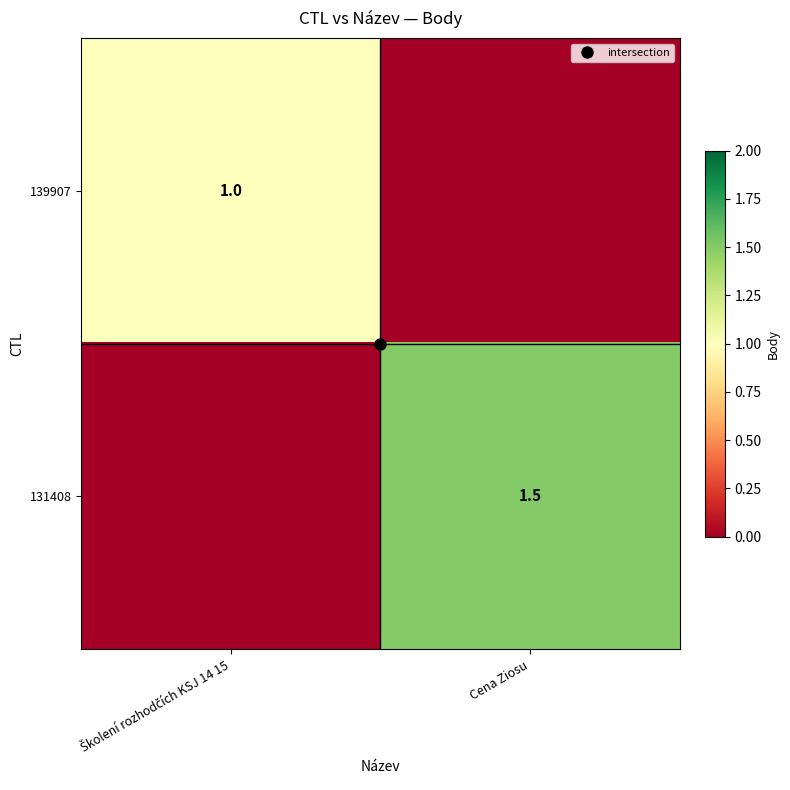

At which category is the sum across all series the highest?

Cena Ziosu